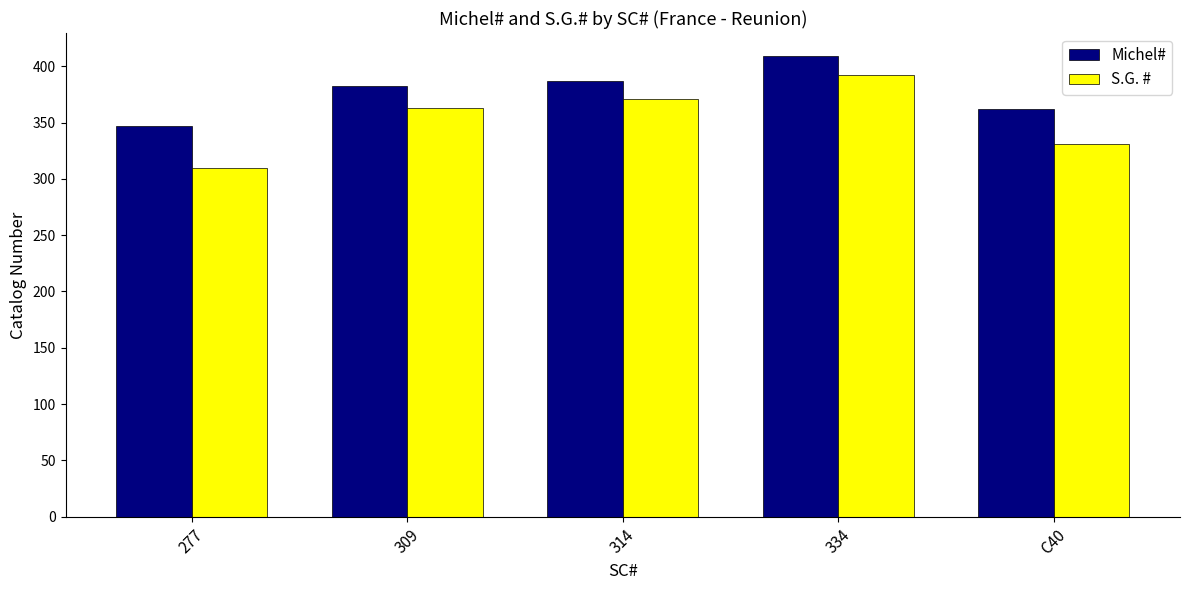

What are all the series names shown in the legend?

Michel#, S.G. #